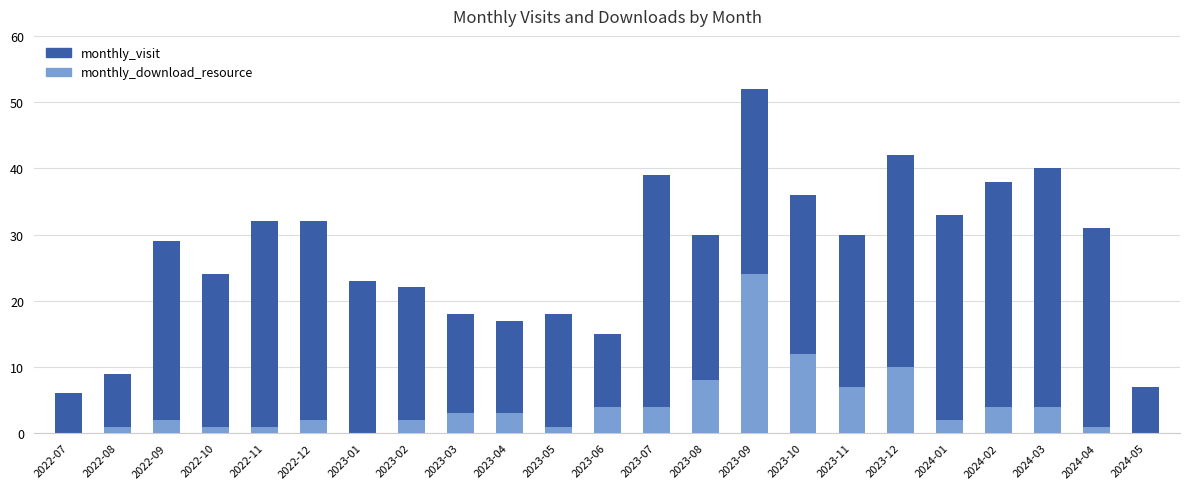

At which category is the sum across all series the highest?

2023-09